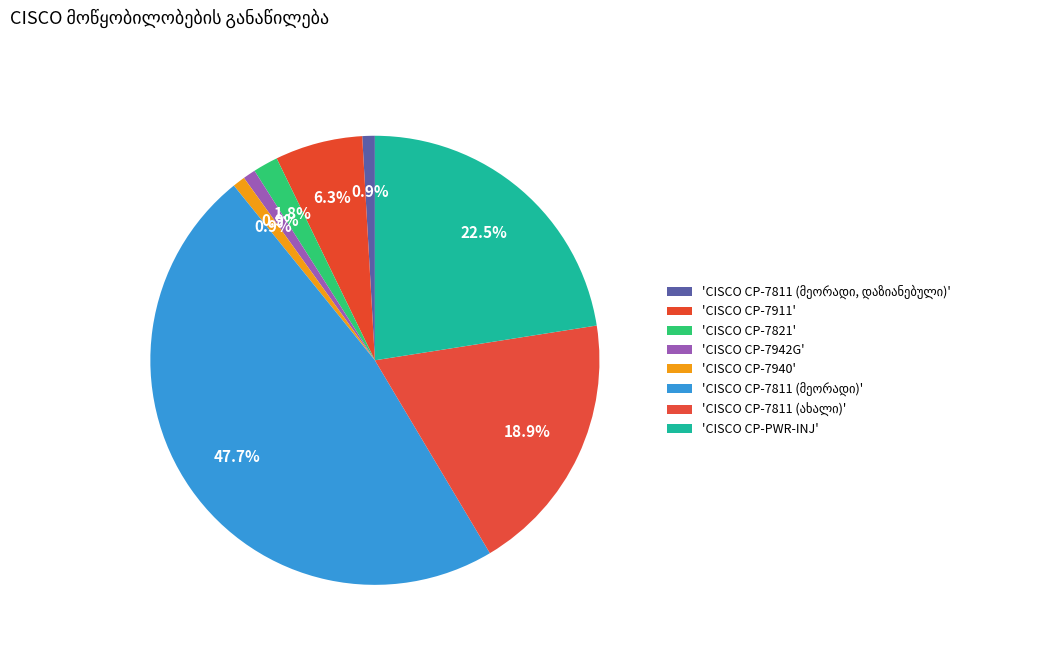

What is the change in value from CISCO CP-7811 (მეორადი) to CISCO CP-7811 (ახალი)?

-32